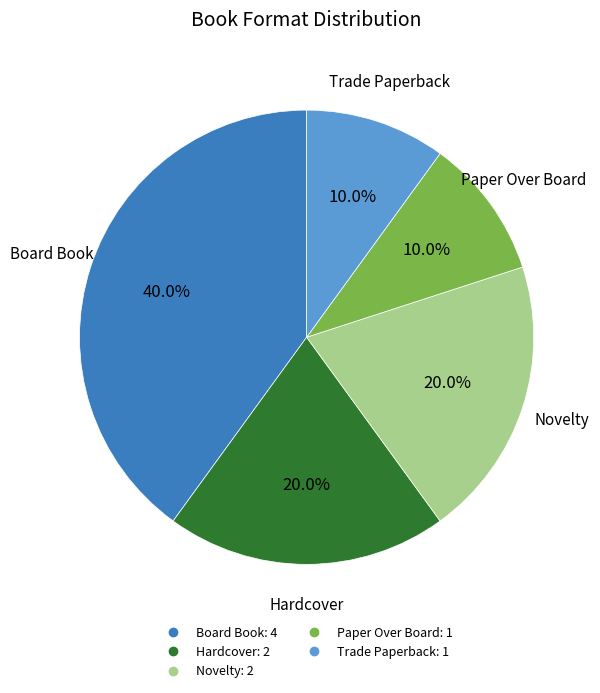

Is there any slice that represents more than half of the pie?

No